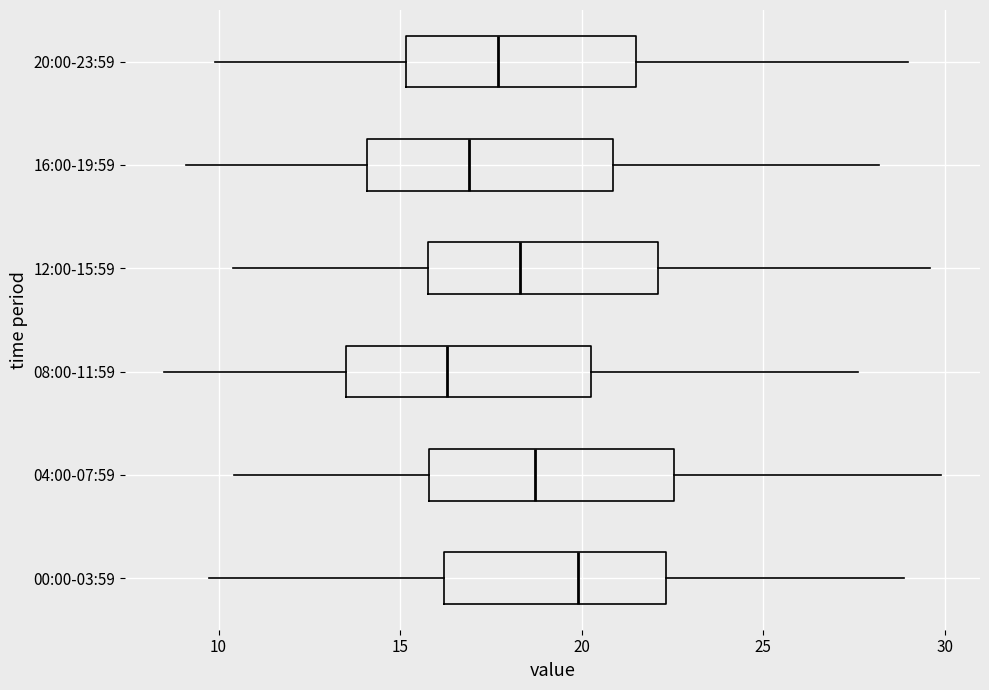

Reading bottom to top, read every box against the x-axis: the position of its median line, the range the box covers, and the ends of its whiskers. The values are not printed on the chart, so give them approximately, as read against the axis.

00:00-03:59: median 20.0, box 16.0 to 22.5, whiskers 9.5 to 29.0
04:00-07:59: median 18.5, box 16.0 to 22.5, whiskers 10.5 to 30.0
08:00-11:59: median 16.5, box 13.5 to 20.5, whiskers 8.5 to 27.5
12:00-15:59: median 18.5, box 16.0 to 22.0, whiskers 10.5 to 29.5
16:00-19:59: median 17.0, box 14.0 to 21.0, whiskers 9.0 to 28.0
20:00-23:59: median 17.5, box 15.0 to 21.5, whiskers 10.0 to 29.0